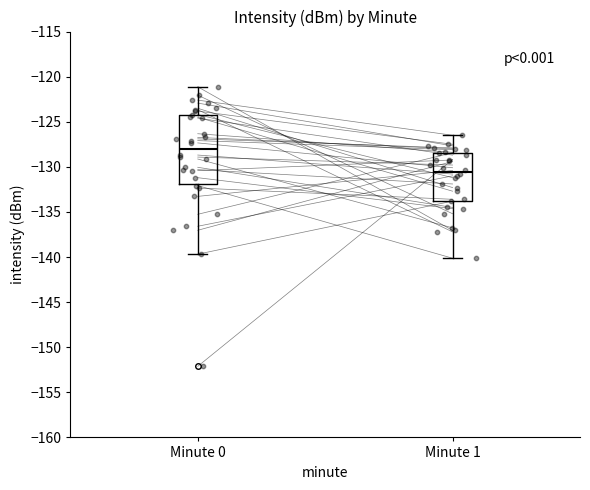

Which box is the tallest, from its lower edge to its upper edge?

Minute 0